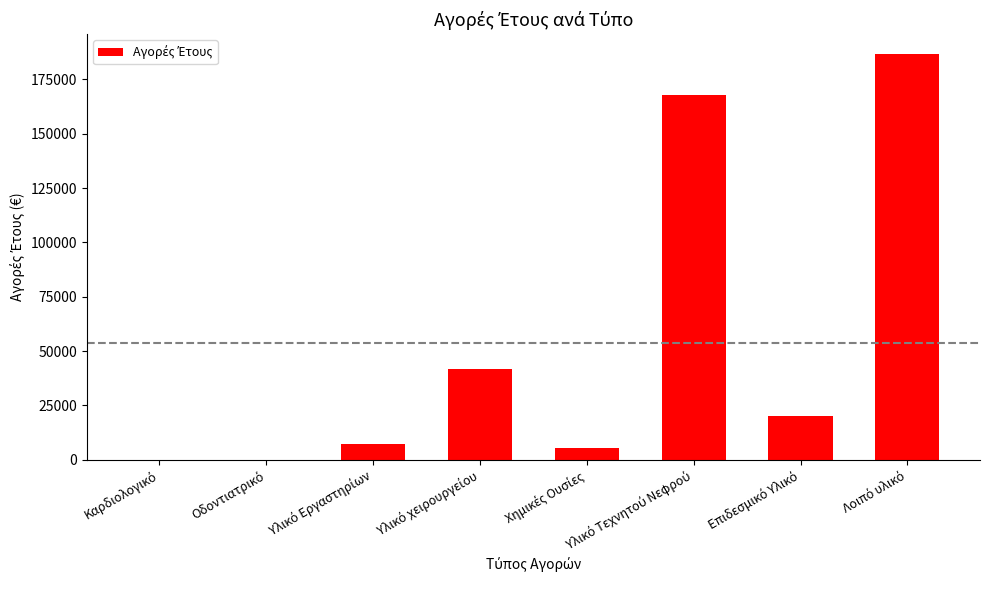

What is the maximum value shown in the chart?

186472.1